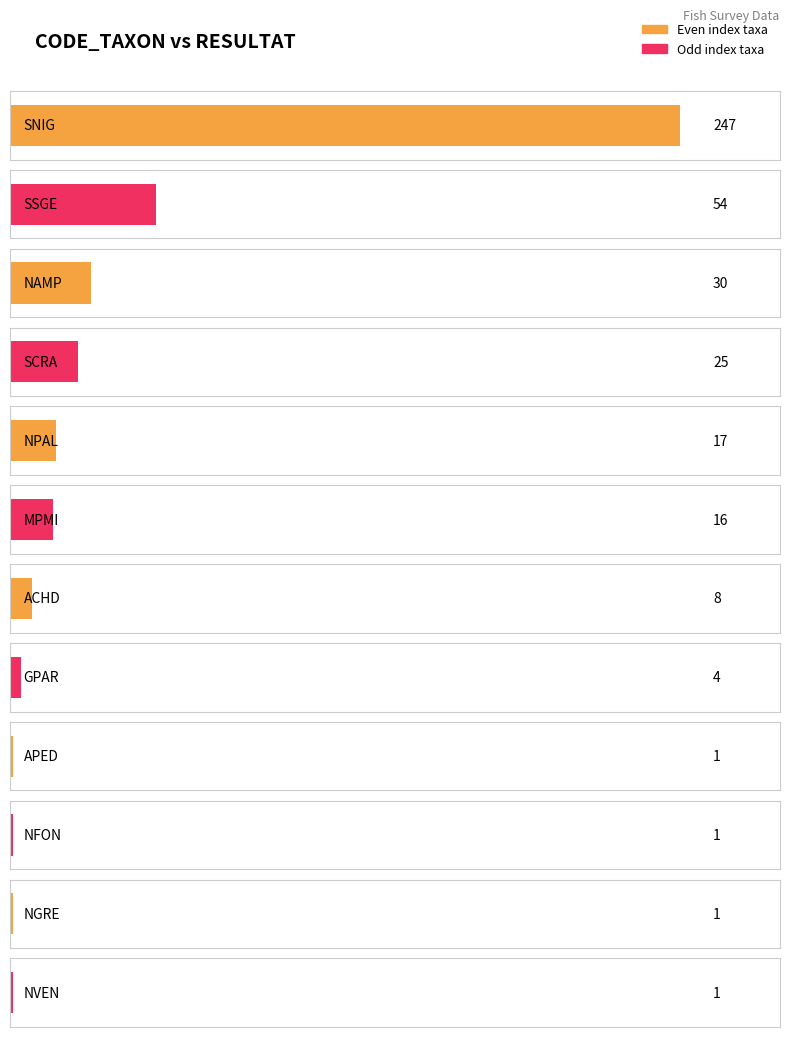

List the labels in order of value, smallest first.

APED, NFON, NGRE, NVEN, GPAR, ACHD, MPMI, NPAL, SCRA, NAMP, SSGE, SNIG